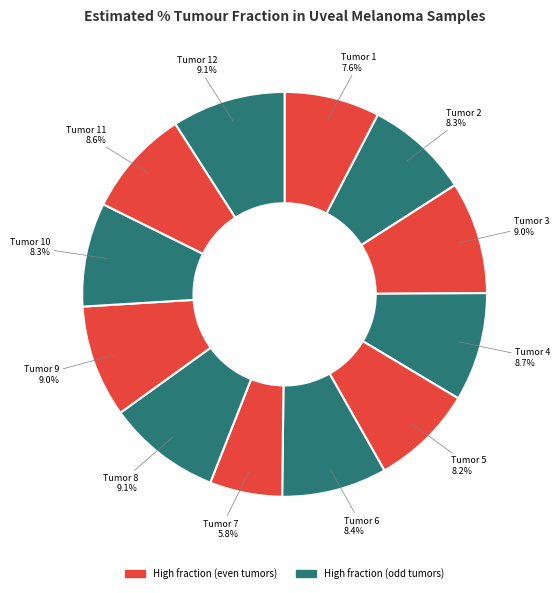

Count the number of slices in the pie.

12